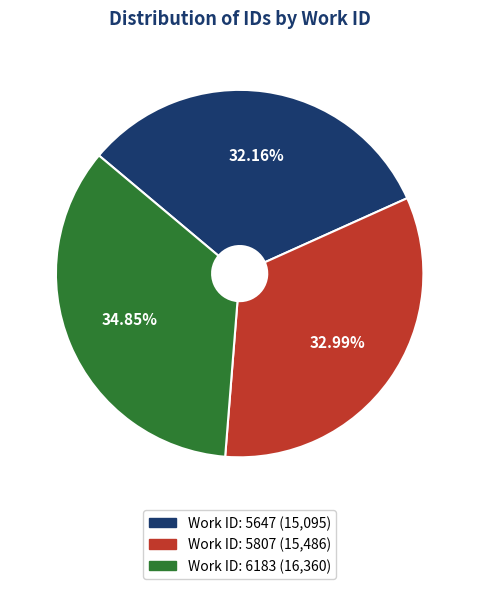

Does any single category account for the majority?

No